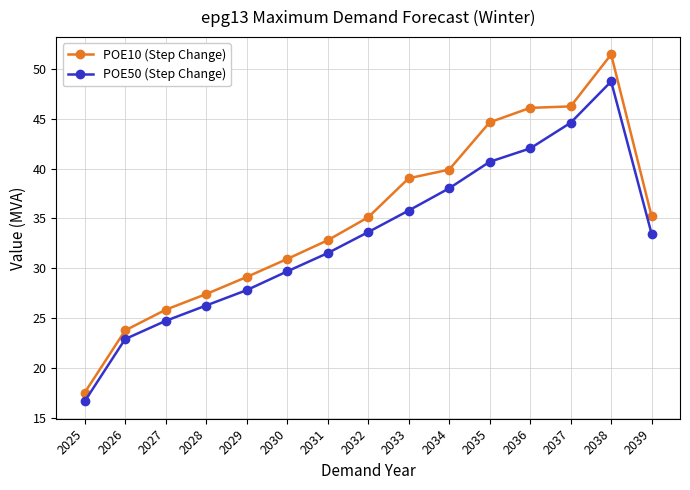

Count the number of categories in the chart.

15